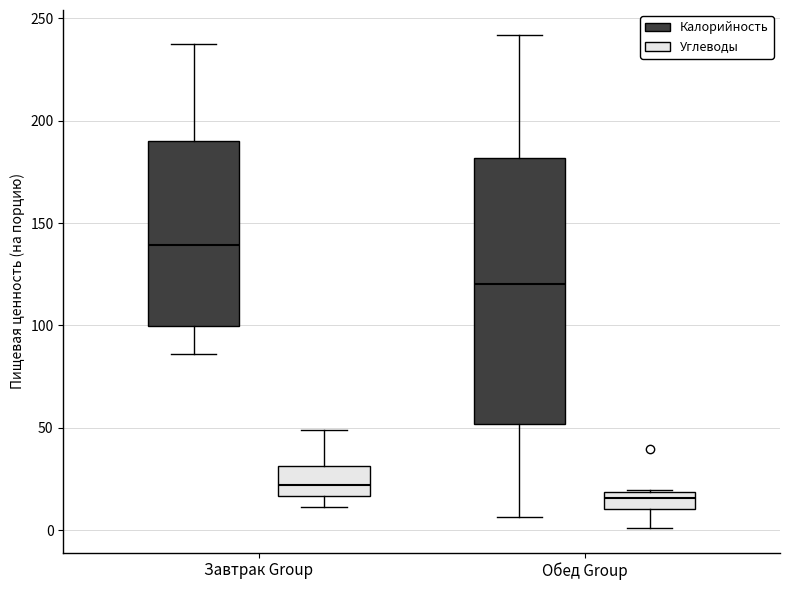

Which box's median line is the highest?

Завтрак Group (Калорийность)